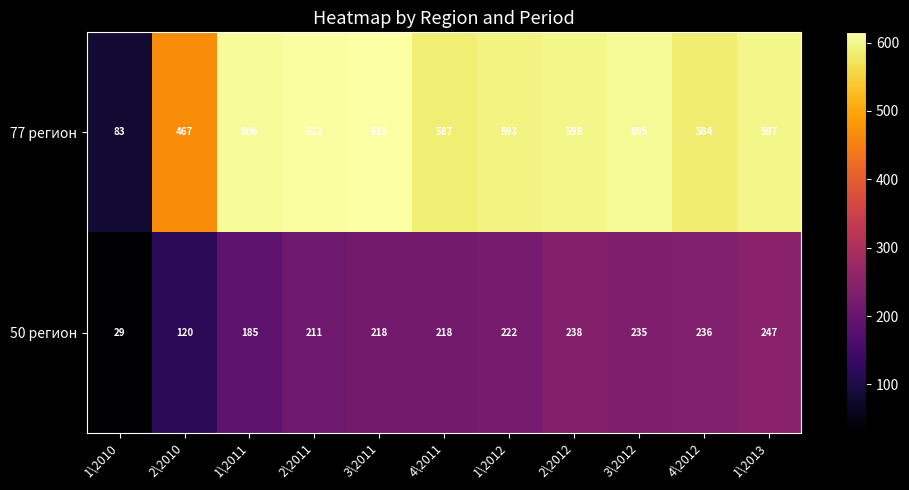

Between 2\2010 and 1\2013, which series saw the biggest shift?

77 регион